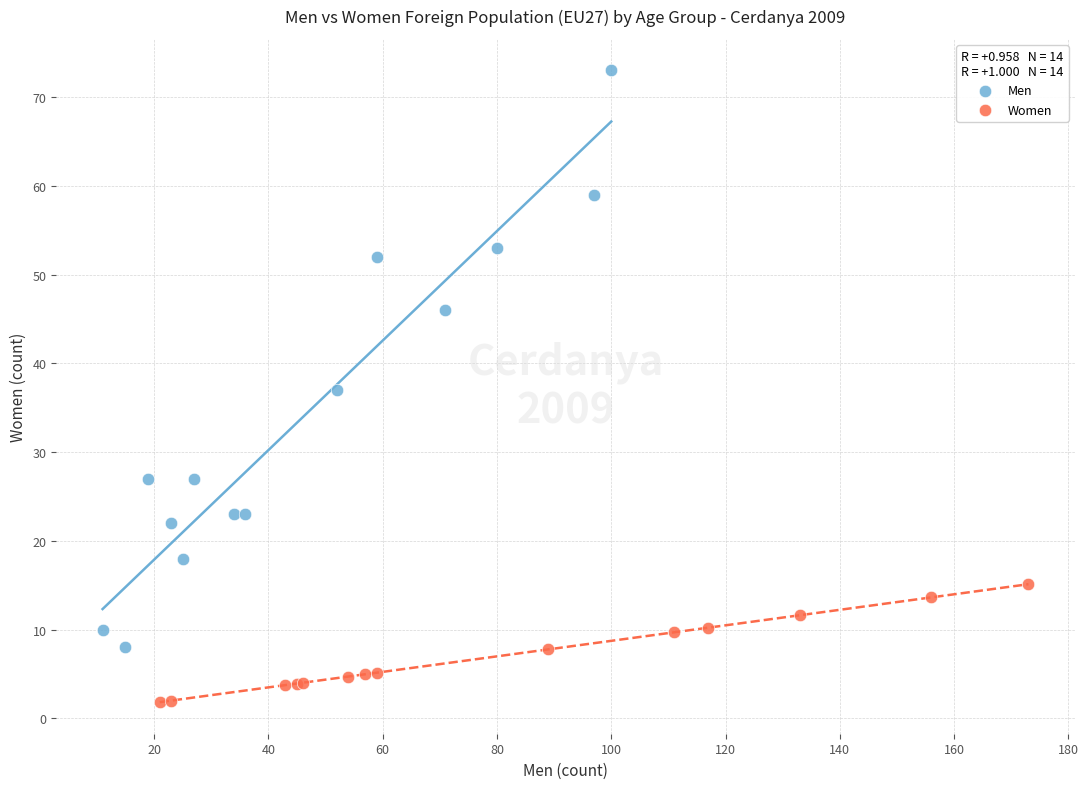

Which series has the widest spread of Y values?

Men